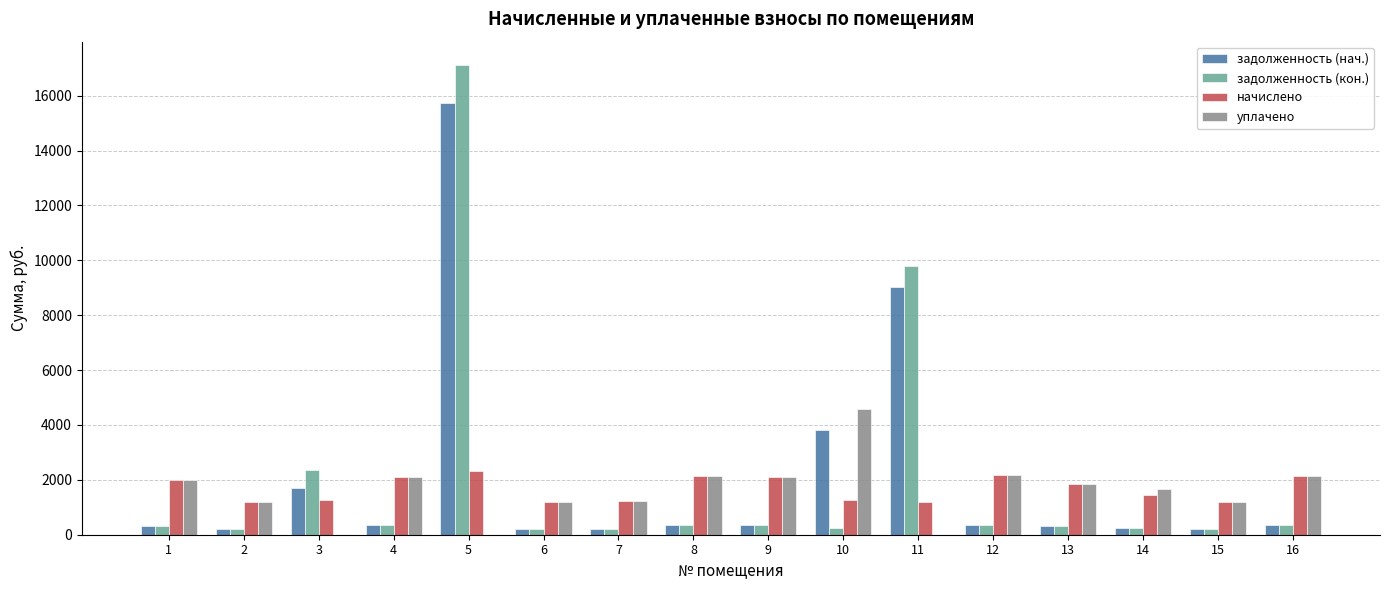

What is the sum of the задолженность (кон.) values at 4 and 12?

715.0